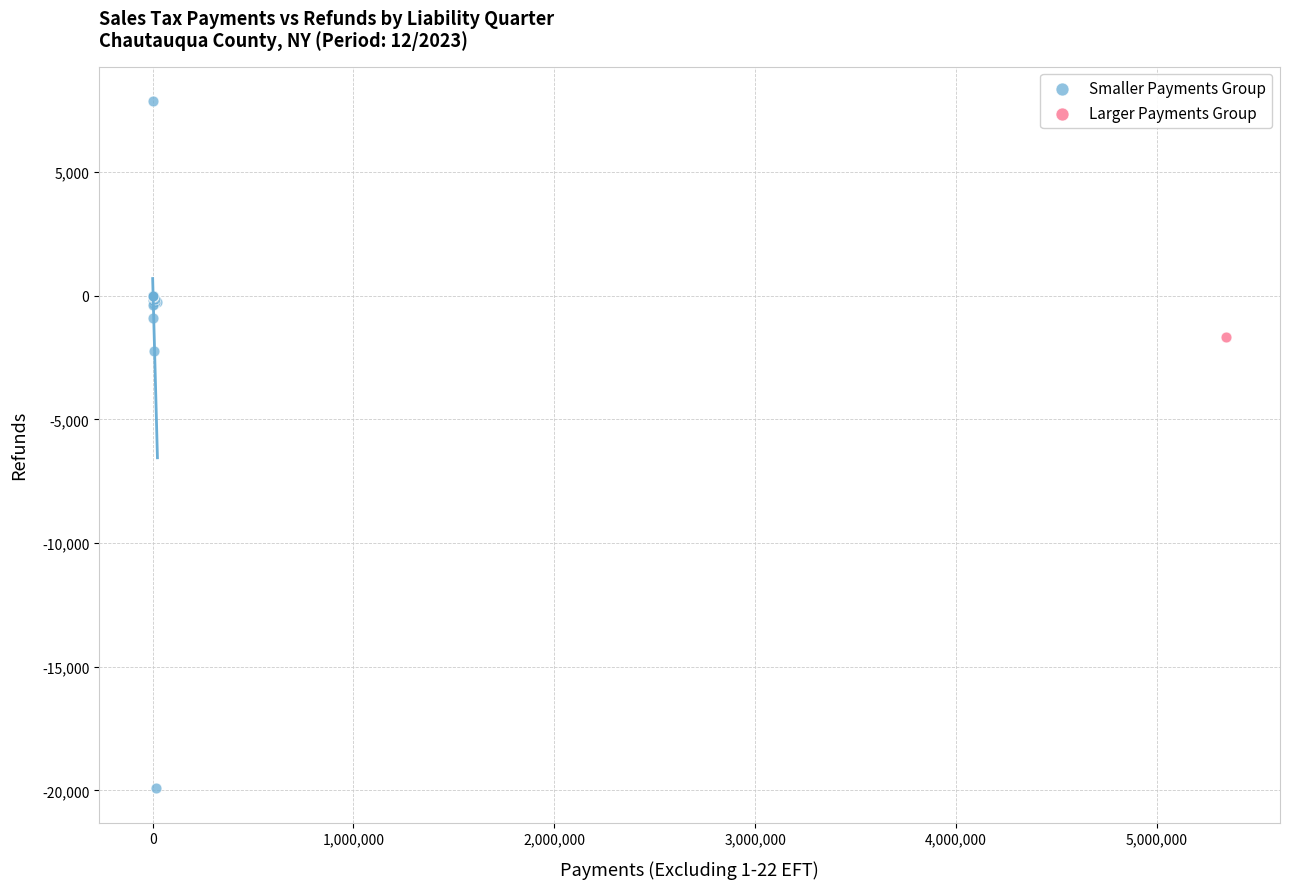

What are all the series names shown in the legend?

Smaller Payments Group, Larger Payments Group